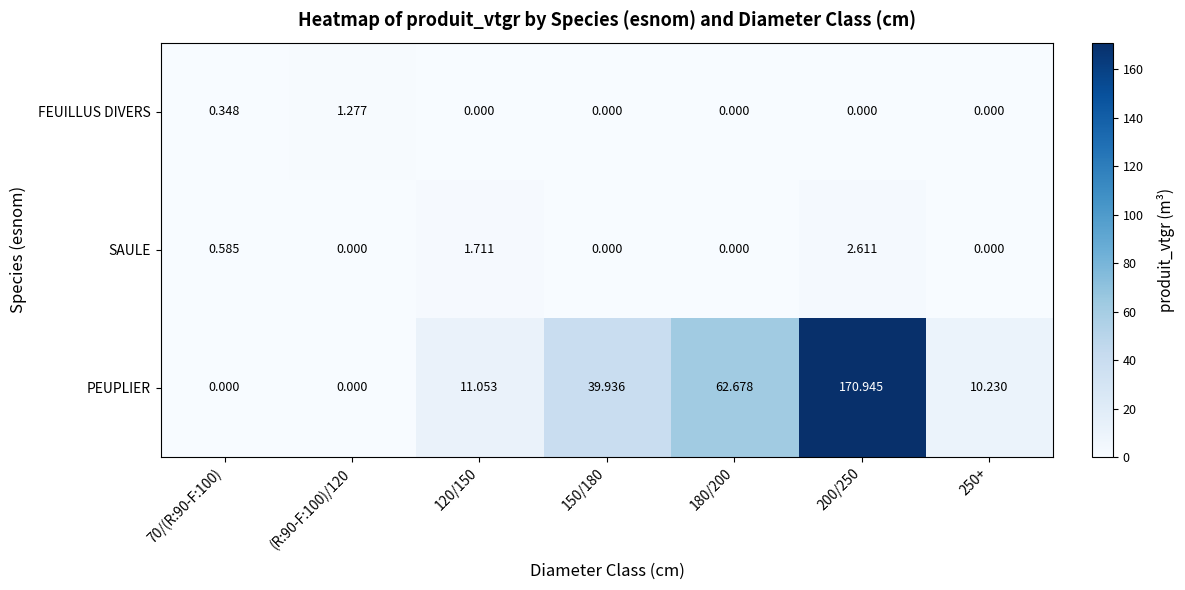

Is the value of PEUPLIER at 120/150 greater than the value of SAULE at 150/180?

Yes